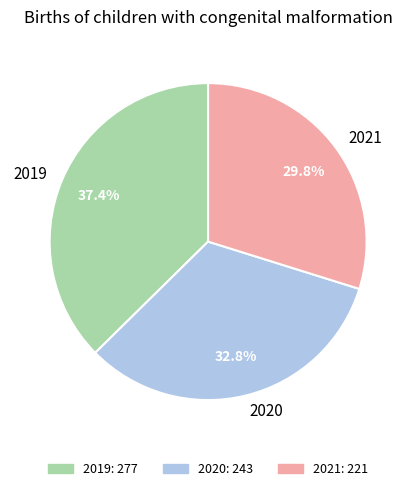

Do 2021 and 2019 together represent more than half of the pie?

Yes